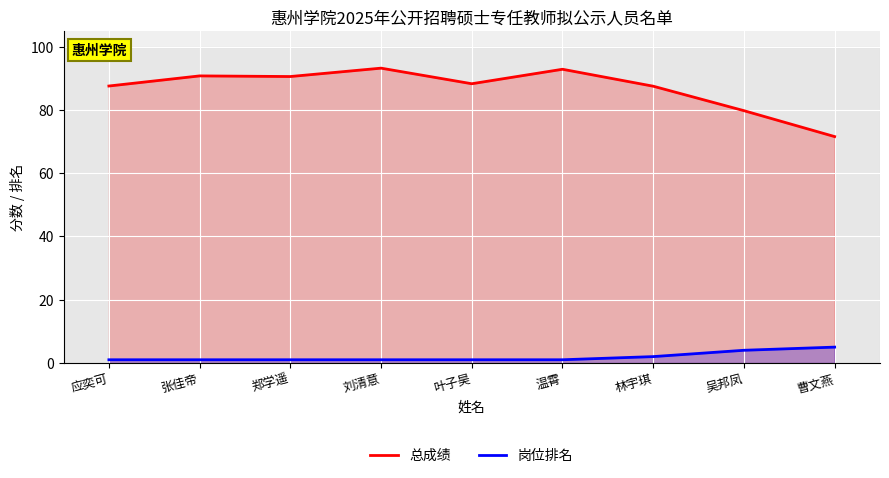

List the labels in order of 总成绩 value, largest first.

刘清意, 温霄, 张佳帝, 郑学遥, 叶子昊, 应奕可, 林宇琪, 吴邦凤, 曹文燕